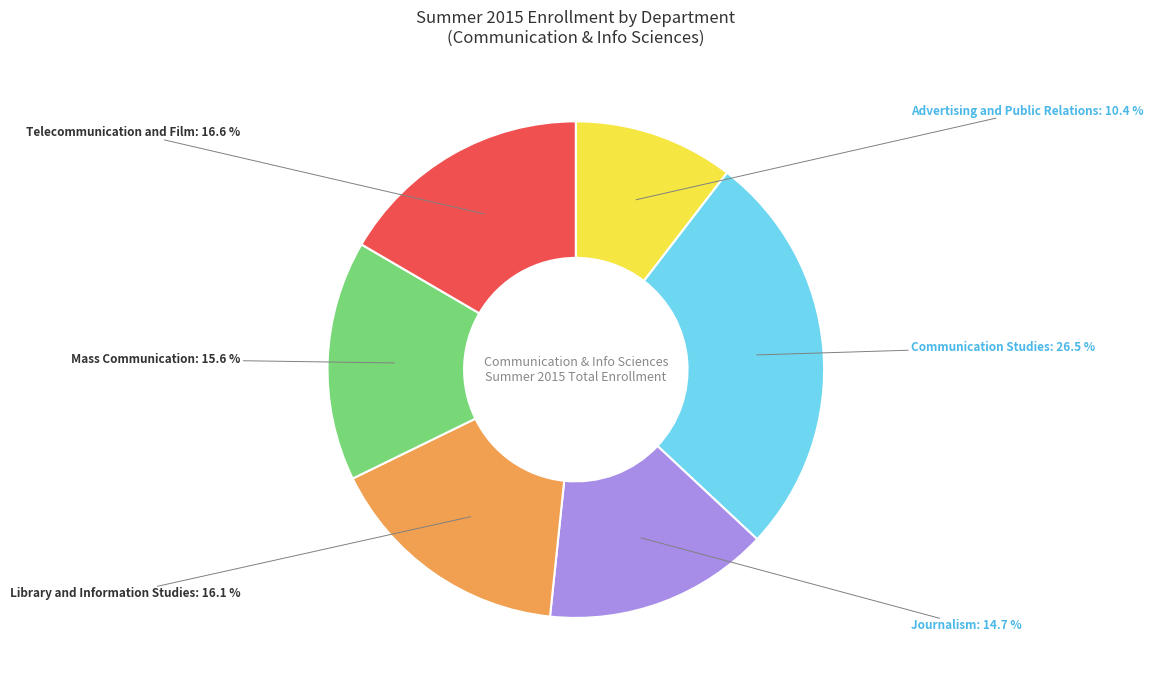

What is the largest slice in the pie chart?

Communication Studies